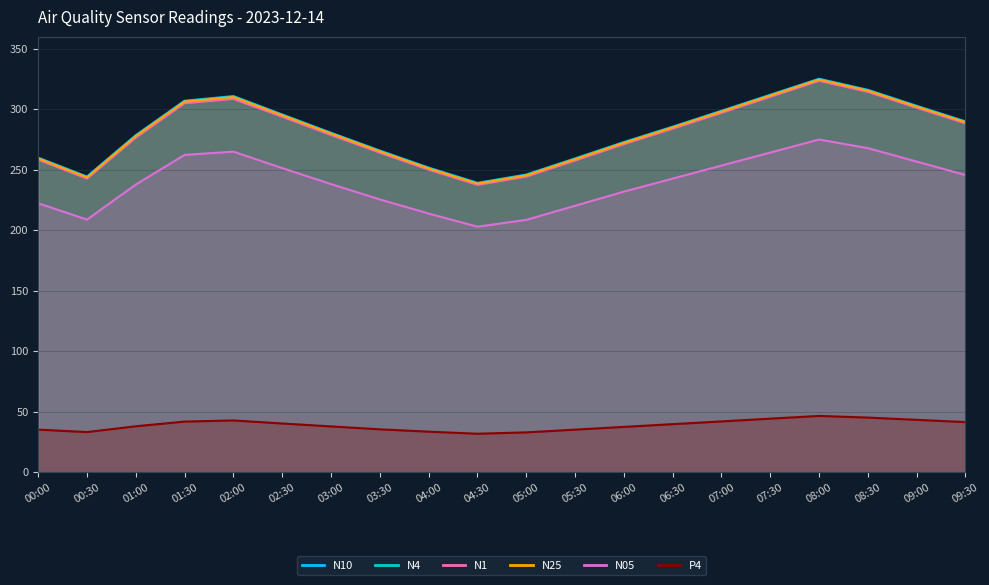

True or false: N05 and N10 intersect in this chart.

False